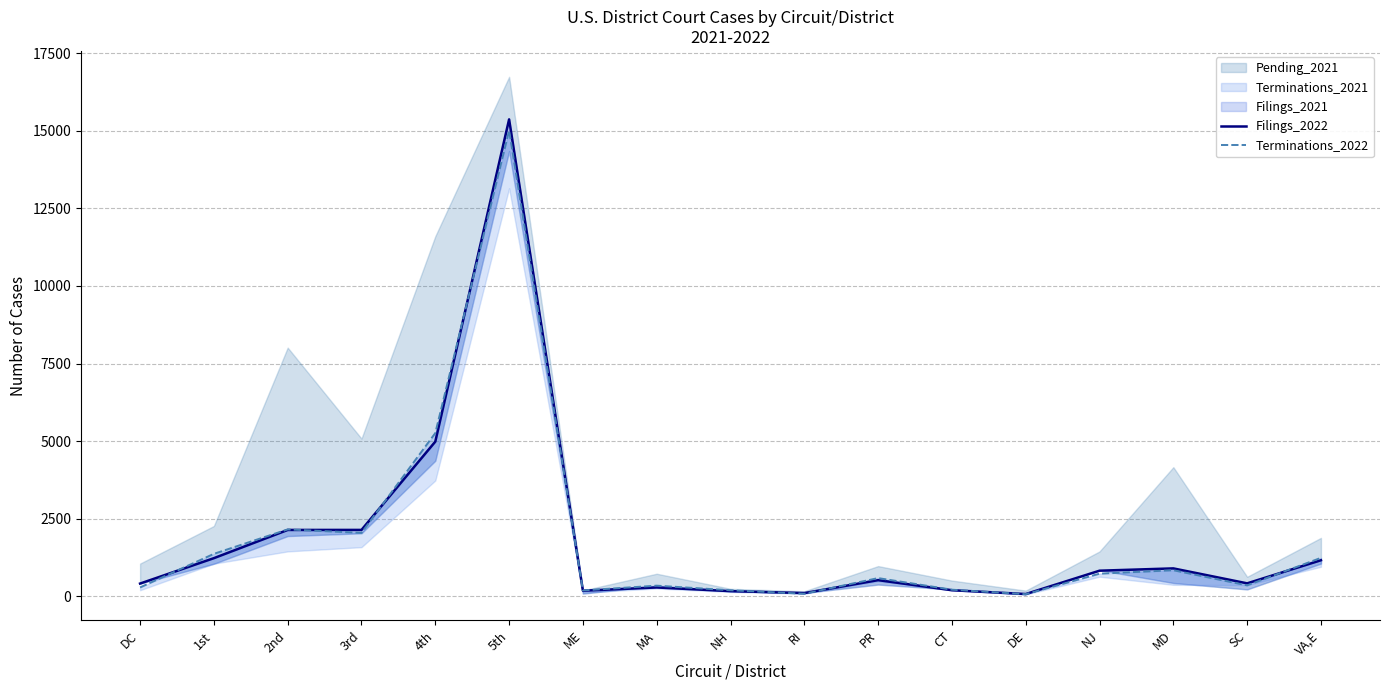

Where does the Terminations_2022 series first go above 580?

1st